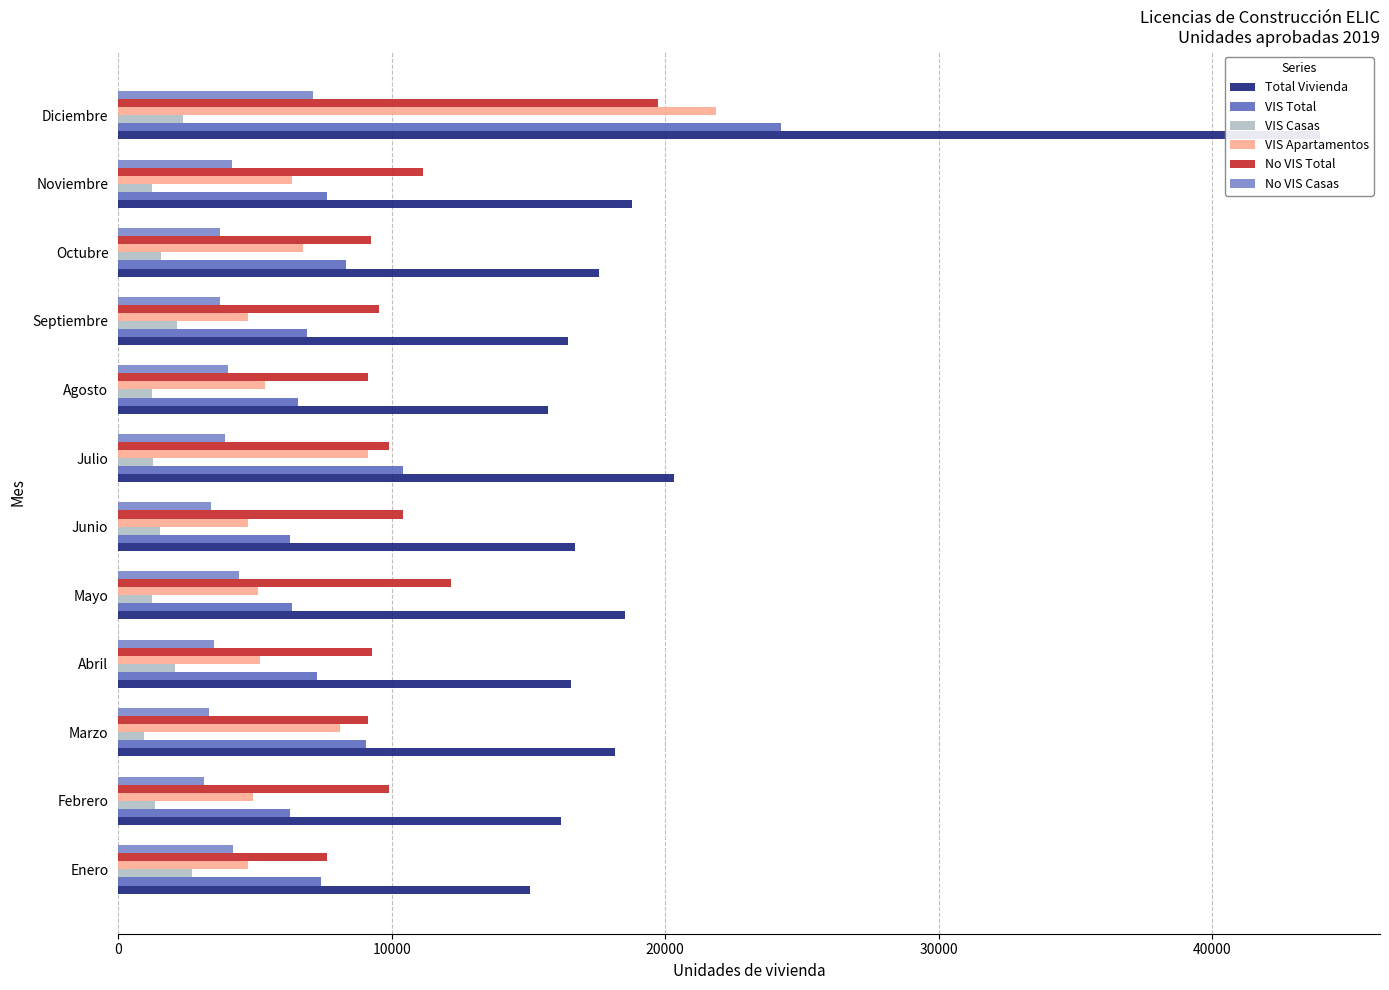

Rank the series by their maximum value, from lowest to highest.

VIS Casas, No VIS Casas, No VIS Total, VIS Apartamentos, VIS Total, Total Vivienda